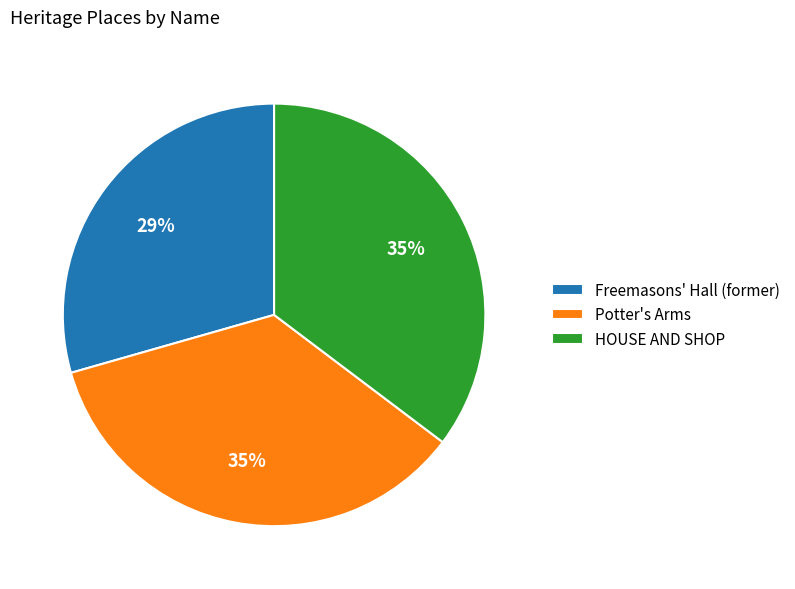

Combined, do Potter's Arms and HOUSE AND SHOP account for over 50%?

Yes